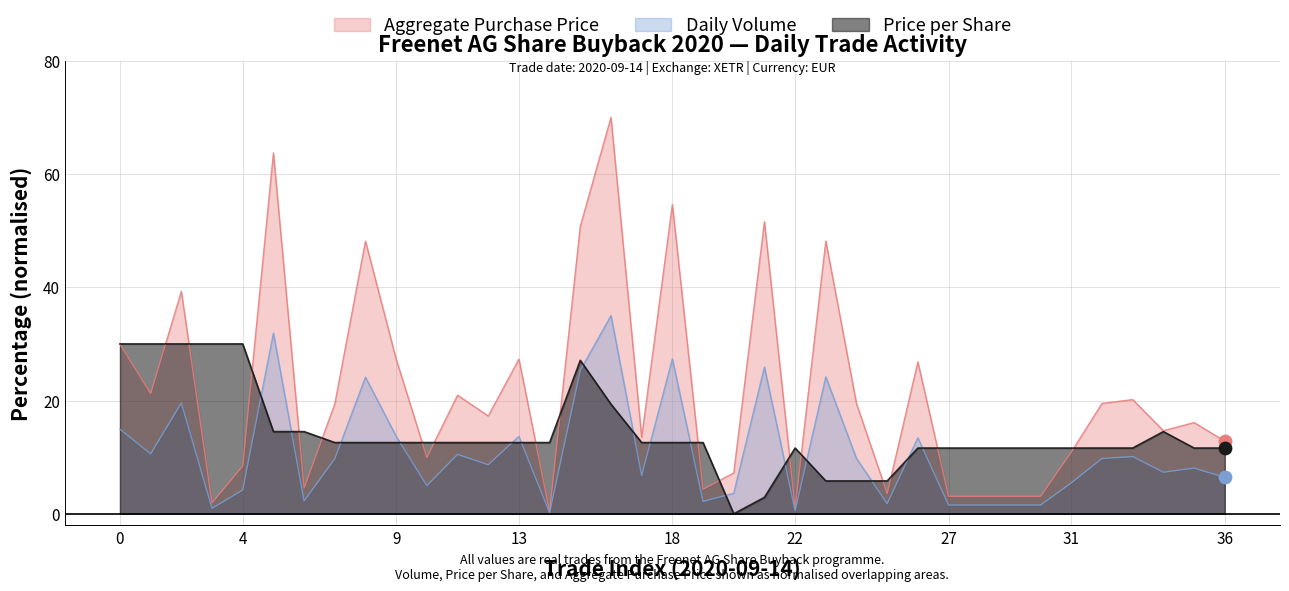

Which series contains the highest Y value?

Aggregate Purchase Price